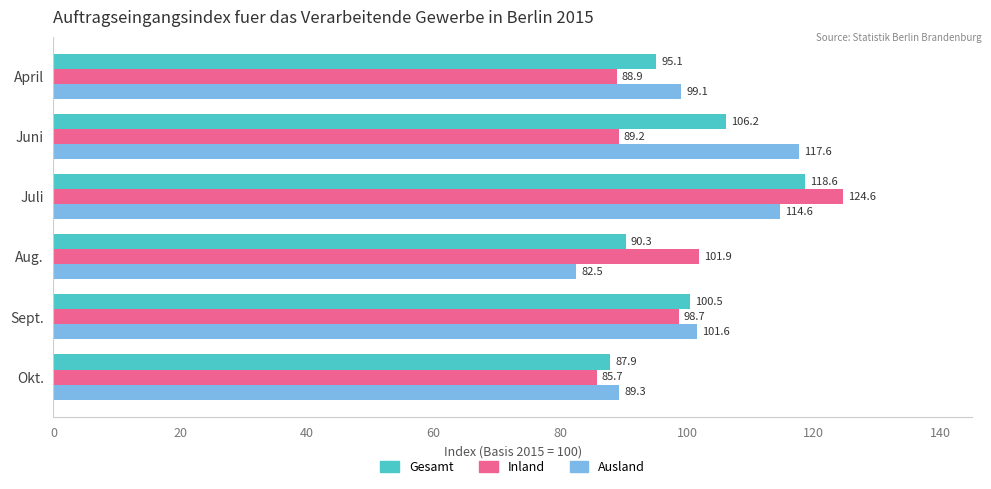

What is the difference between the highest and lowest values at April?

10.2